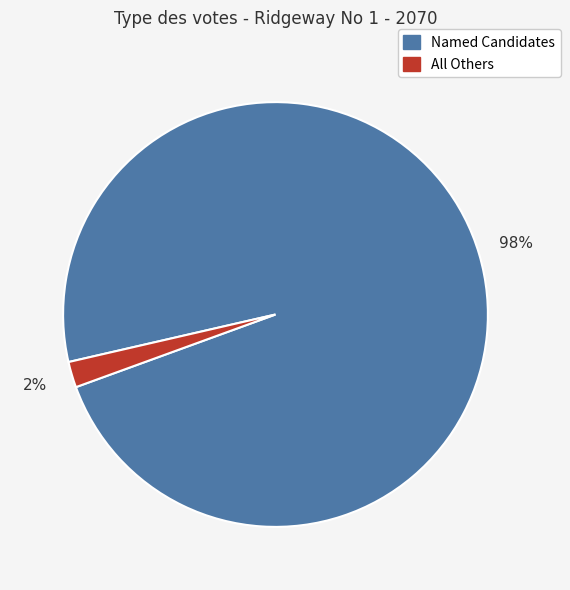

To the nearest percent, what is the difference between the largest and smallest slice percentages?

96%